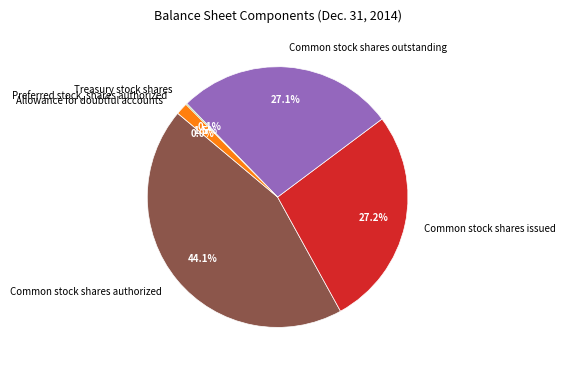

Does Common stock shares outstanding represent more than half of the total?

No